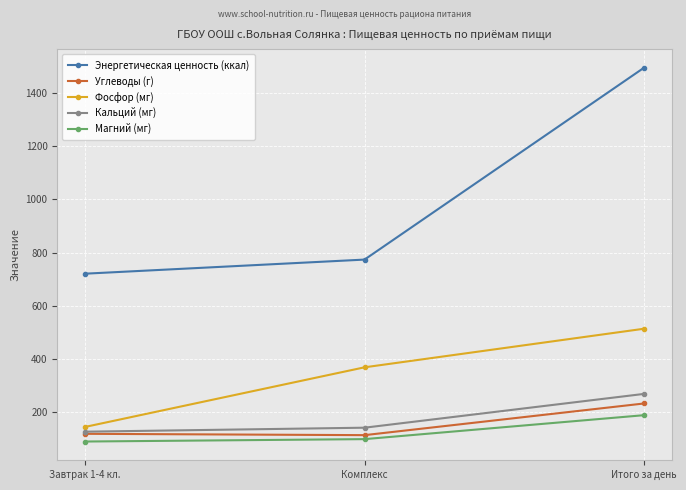

List the labels in order of Энергетическая ценность (ккал) value, largest first.

Итого за день, Комплекс, Завтрак 1-4 кл.